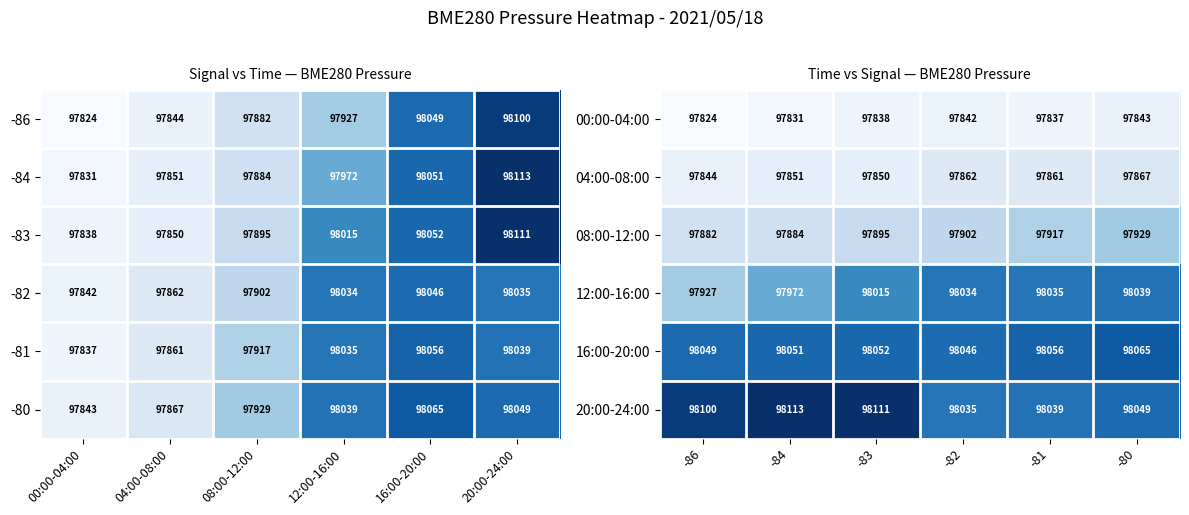

Which label corresponds to the smallest value in the chart?

-86